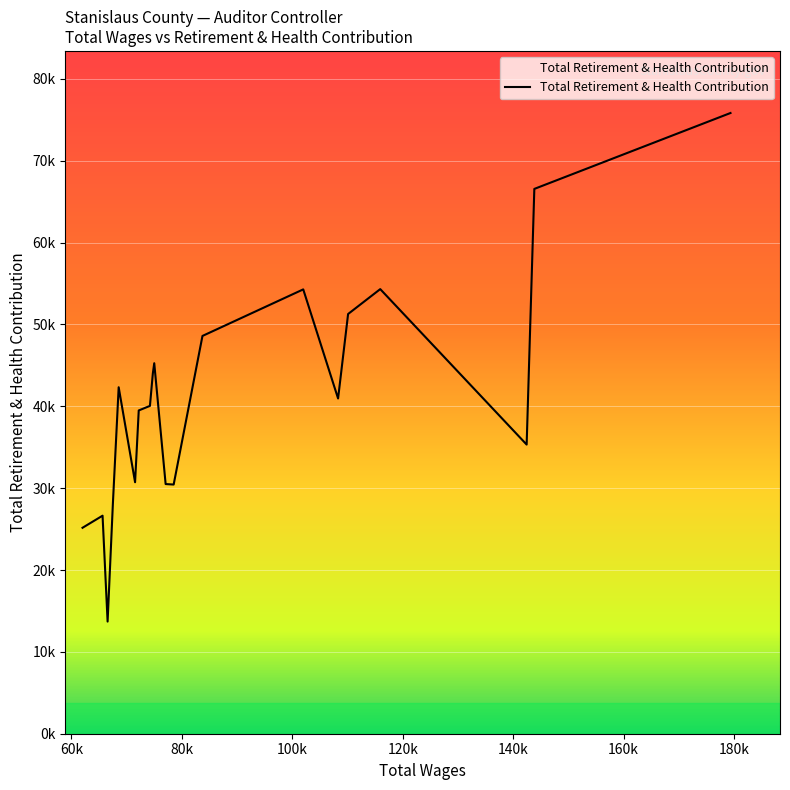

What is the difference between the second highest and minimum values?

52861